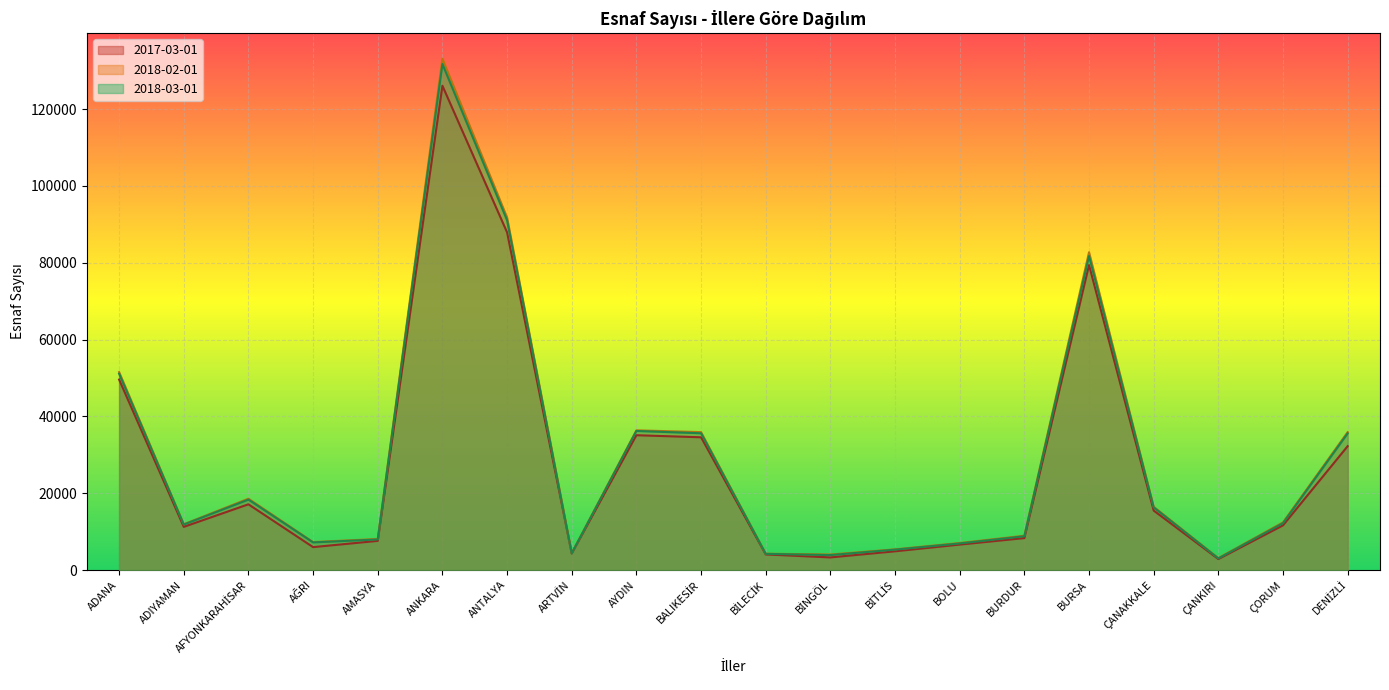

Between BURSA and BİLECİK, which is larger?

BURSA